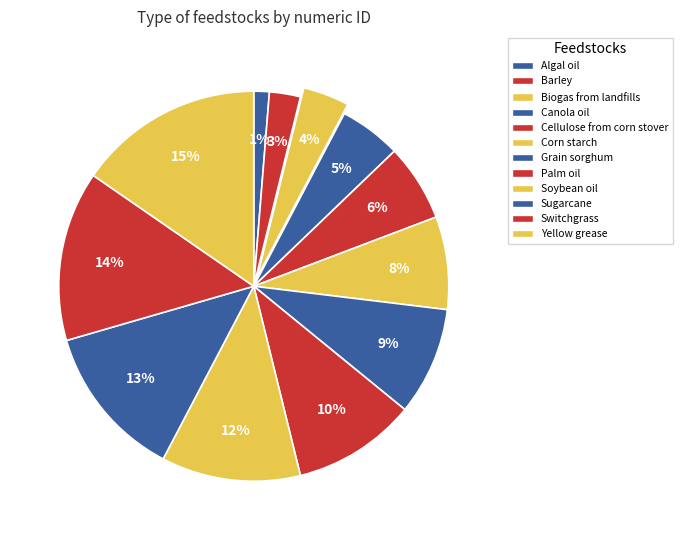

How many segments does this pie chart have?

12